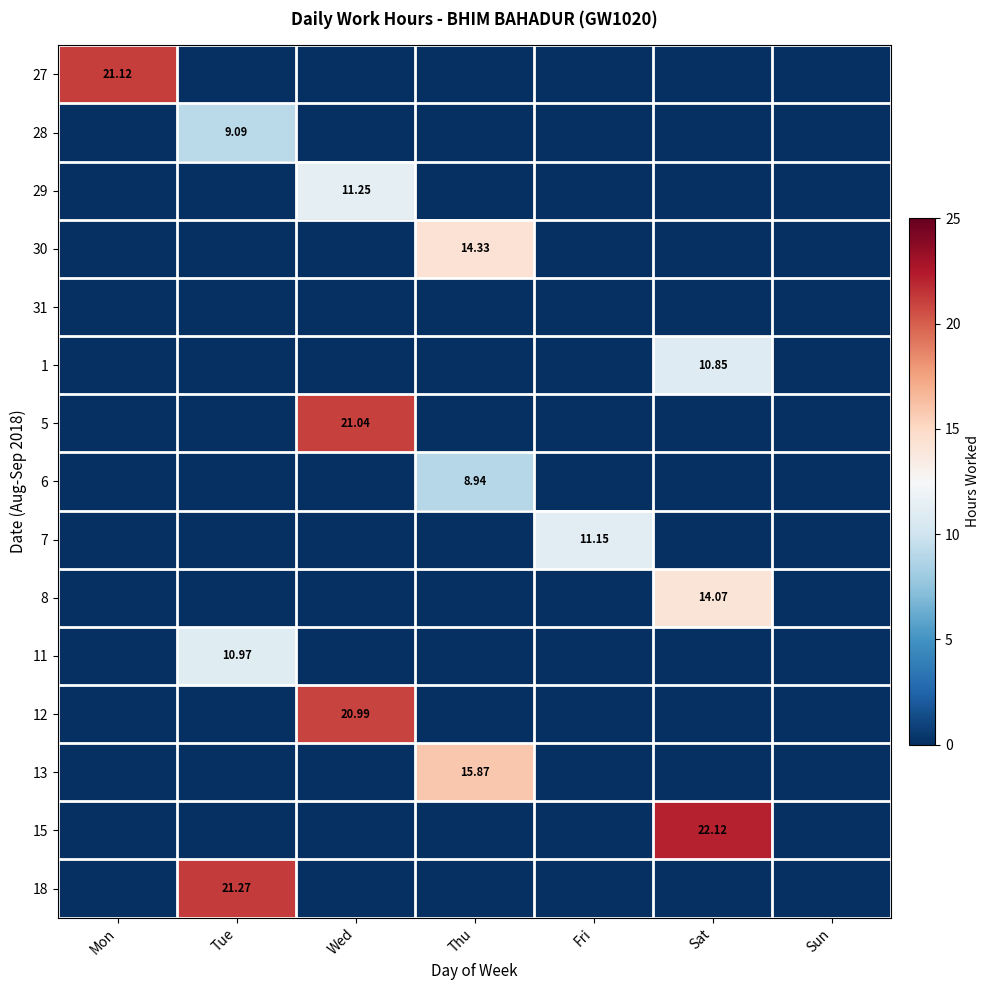

How many positive values does the 15 series have?

1